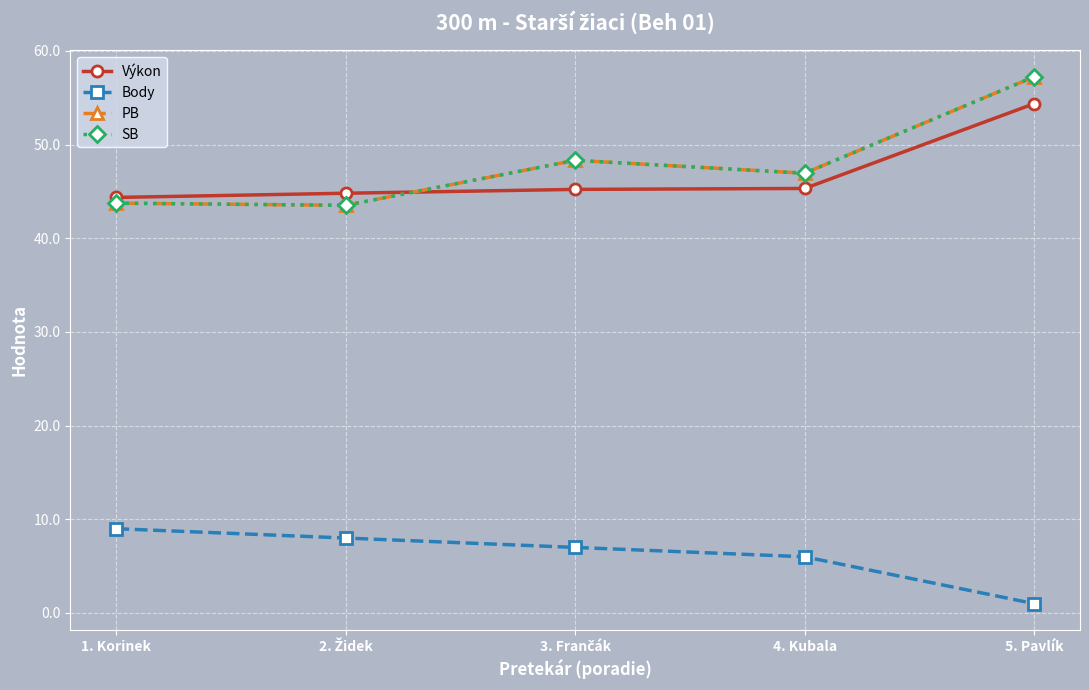

Reading left to right, transcribe all the data shown in this chart.

Výkon: 1. Korinek=44.4	2. Židek=44.8	3. Frančák=45.2	4. Kubala=45.3	5. Pavlík=54.4
Body: 1. Korinek=9.0	2. Židek=8.0	3. Frančák=7.0	4. Kubala=6.0	5. Pavlík=1.0
PB: 1. Korinek=43.8	2. Židek=43.5	3. Frančák=48.3	4. Kubala=47.0	5. Pavlík=57.2
SB: 1. Korinek=43.8	2. Židek=43.5	3. Frančák=48.3	4. Kubala=47.0	5. Pavlík=57.2